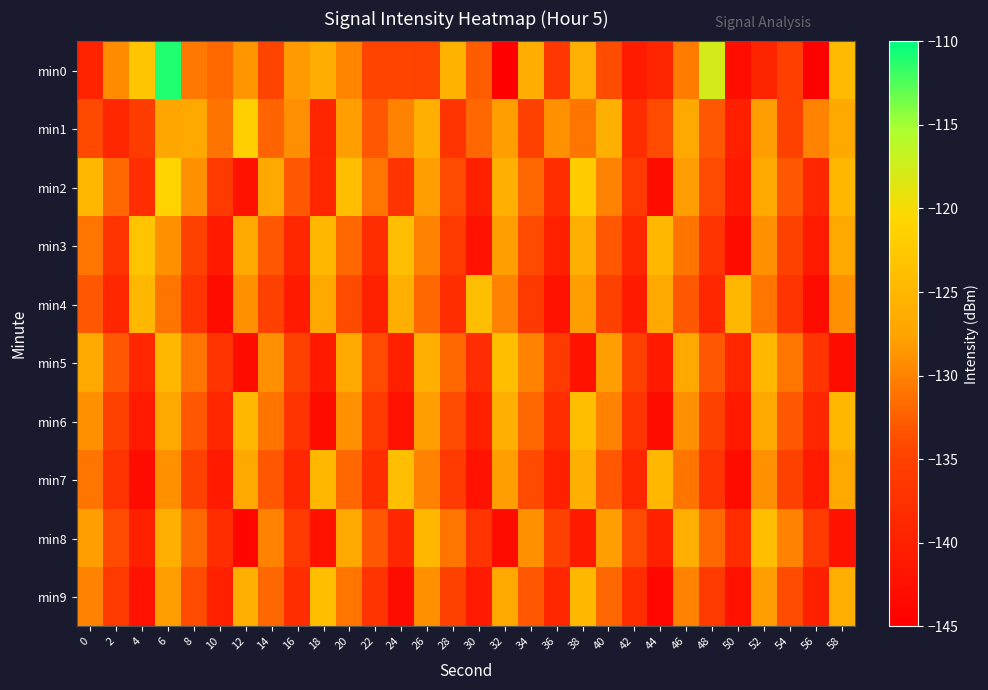

Count the number of categories in the chart.

30